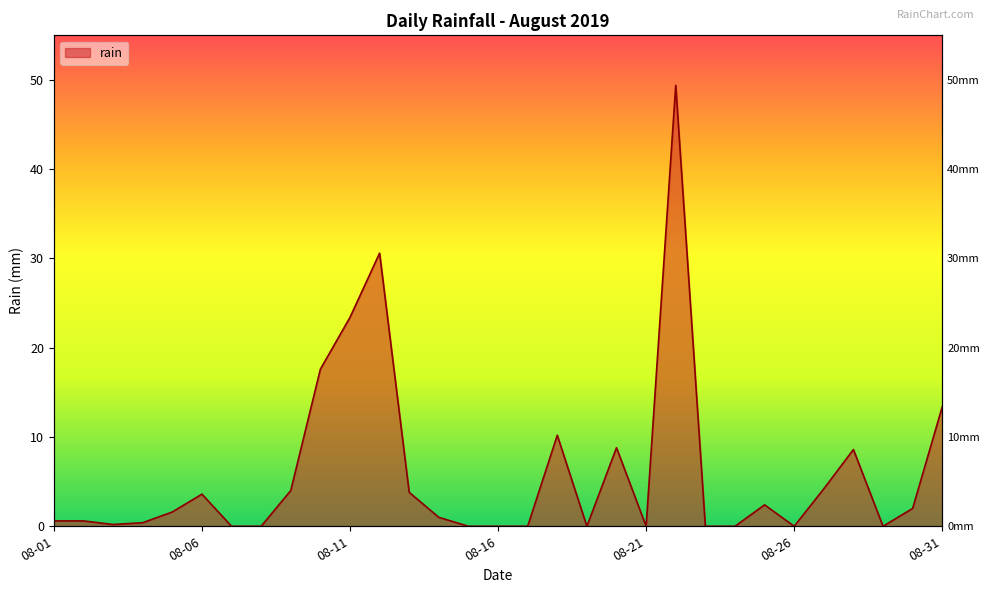

Count the number of categories in the chart.

31